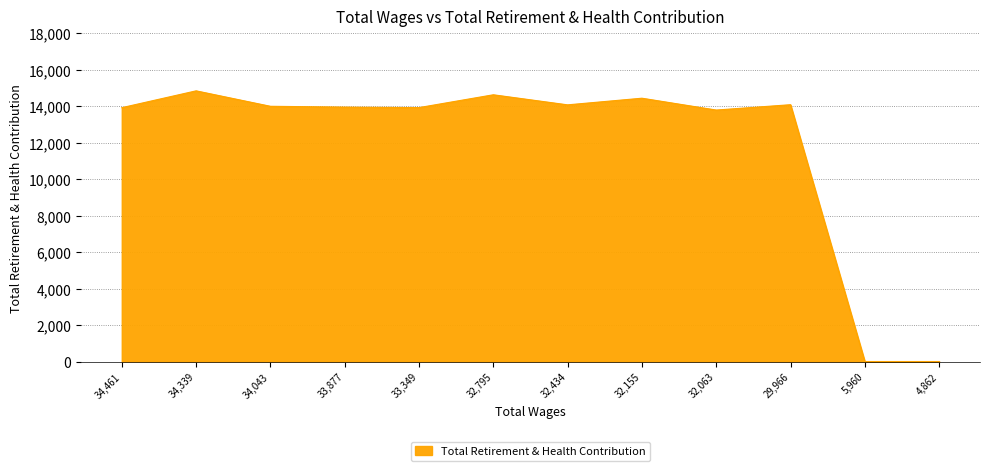

Which has a higher value, 32,795 or 34,461?

32,795